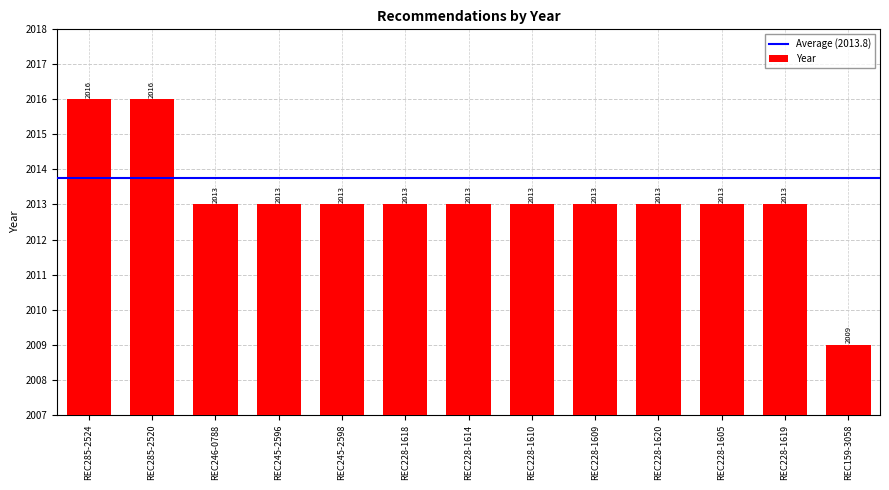

Read the value at REC245-2598.

2013